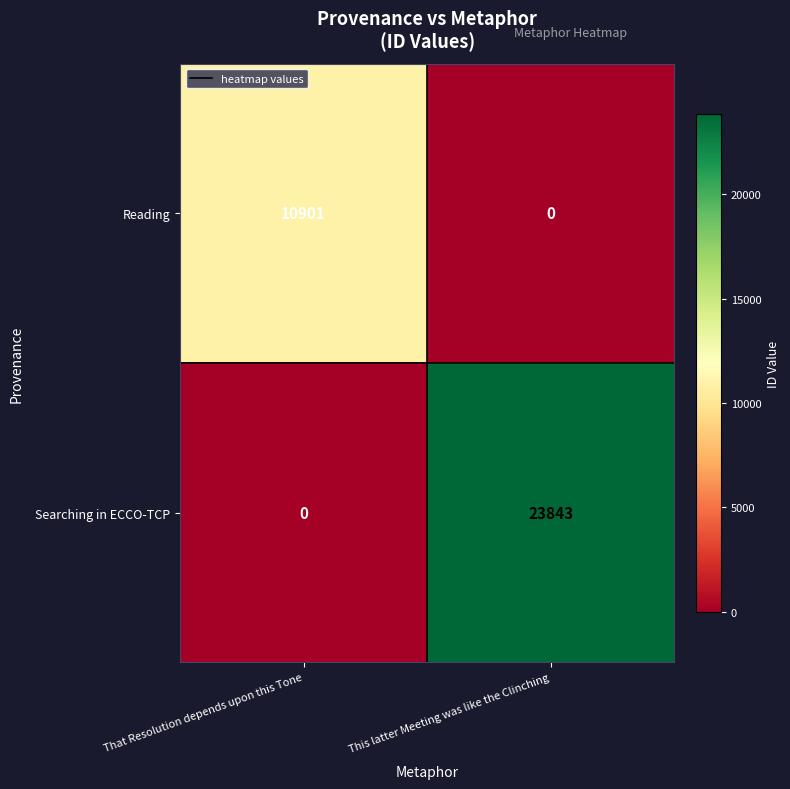

Between That Resolution depends upon this Tone and This latter Meeting was like the Clinching, which series saw the biggest shift?

Searching in ECCO-TCP